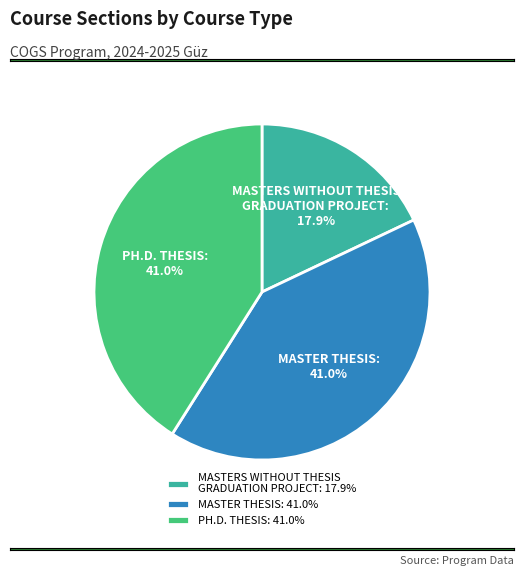

Count the number of slices in the pie.

3